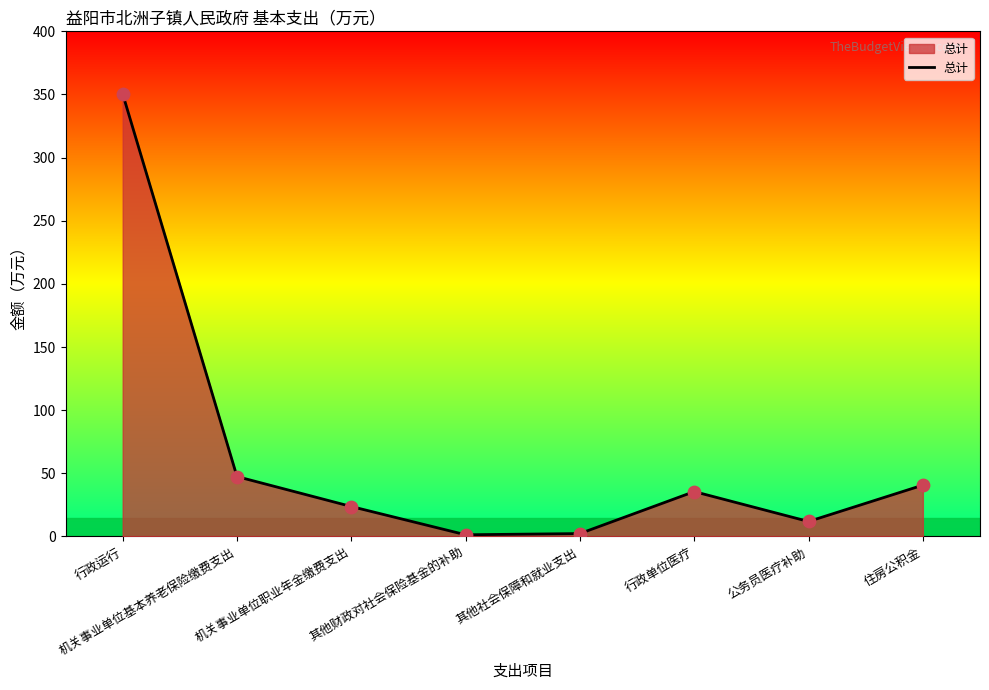

Between 公务员医疗补助 and 机关事业单位职业年金缴费支出, which is larger?

机关事业单位职业年金缴费支出